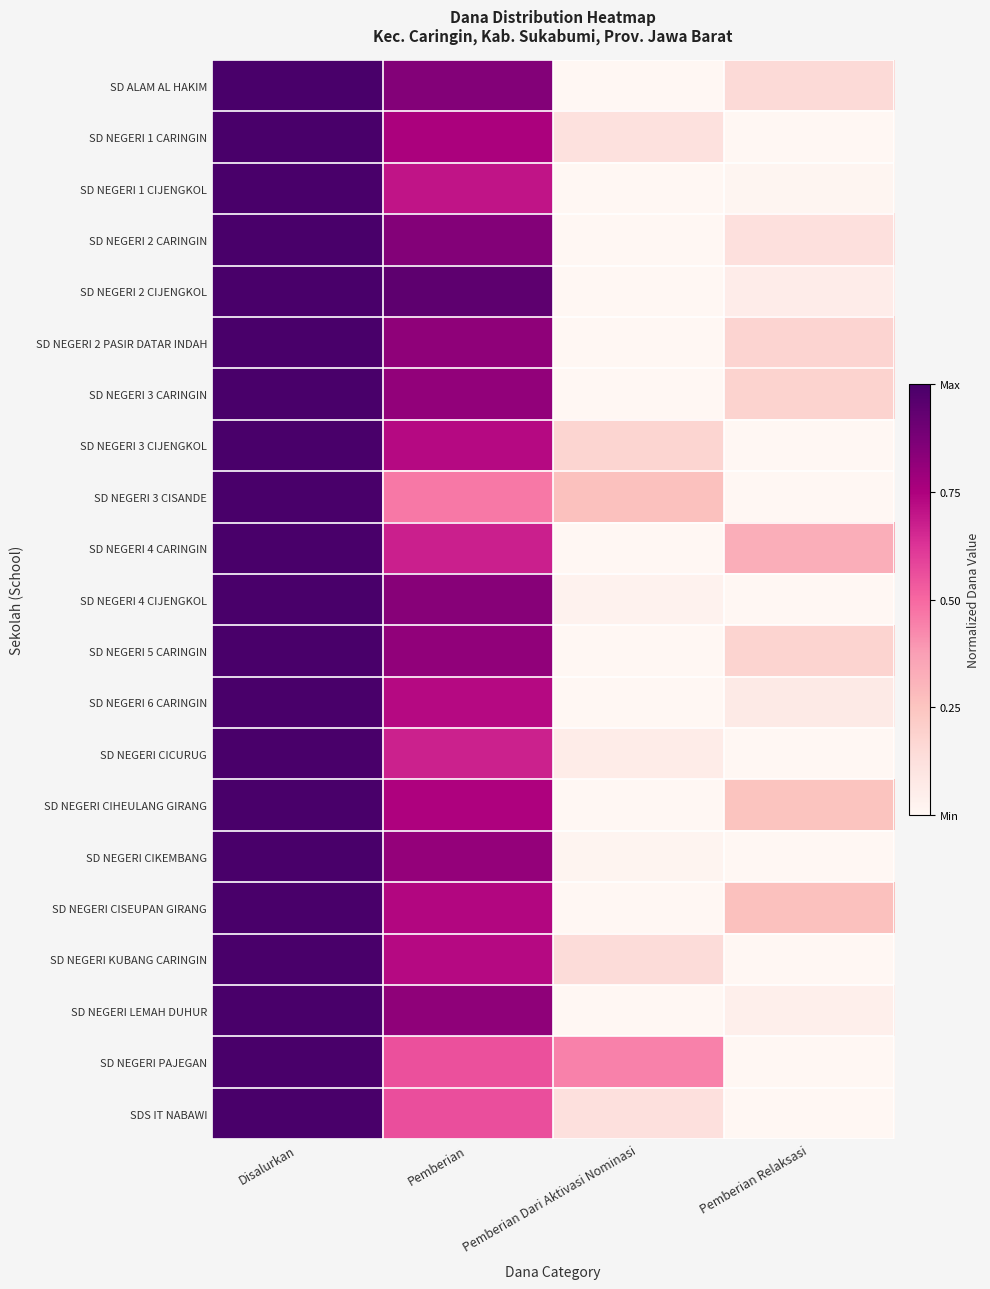

Reading left to right, transcribe all the data shown in this chart.

SD ALAM AL HAKIM: Disalurkan=1.0	Pemberian=0.8	Pemberian Dari Aktivasi Nominasi=0.0	Pemberian Relaksasi=0.2
SD NEGERI 1 CARINGIN: Disalurkan=1.0	Pemberian=0.8	Pemberian Dari Aktivasi Nominasi=0.1	Pemberian Relaksasi=0.0
SD NEGERI 1 CIJENGKOL: Disalurkan=1.0	Pemberian=0.7	Pemberian Dari Aktivasi Nominasi=0.0	Pemberian Relaksasi=0.0
SD NEGERI 2 CARINGIN: Disalurkan=1.0	Pemberian=0.8	Pemberian Dari Aktivasi Nominasi=0.0	Pemberian Relaksasi=0.1
SD NEGERI 2 CIJENGKOL: Disalurkan=1.0	Pemberian=0.9	Pemberian Dari Aktivasi Nominasi=0.0	Pemberian Relaksasi=0.1
SD NEGERI 2 PASIR DATAR INDAH: Disalurkan=1.0	Pemberian=0.8	Pemberian Dari Aktivasi Nominasi=0.0	Pemberian Relaksasi=0.2
SD NEGERI 3 CARINGIN: Disalurkan=1.0	Pemberian=0.8	Pemberian Dari Aktivasi Nominasi=0.0	Pemberian Relaksasi=0.2
SD NEGERI 3 CIJENGKOL: Disalurkan=1.0	Pemberian=0.7	Pemberian Dari Aktivasi Nominasi=0.2	Pemberian Relaksasi=0.0
SD NEGERI 3 CISANDE: Disalurkan=1.0	Pemberian=0.5	Pemberian Dari Aktivasi Nominasi=0.3	Pemberian Relaksasi=0.0
SD NEGERI 4 CARINGIN: Disalurkan=1.0	Pemberian=0.7	Pemberian Dari Aktivasi Nominasi=0.0	Pemberian Relaksasi=0.3
SD NEGERI 4 CIJENGKOL: Disalurkan=1.0	Pemberian=0.8	Pemberian Dari Aktivasi Nominasi=0.0	Pemberian Relaksasi=0.0
SD NEGERI 5 CARINGIN: Disalurkan=1.0	Pemberian=0.8	Pemberian Dari Aktivasi Nominasi=0.0	Pemberian Relaksasi=0.2
SD NEGERI 6 CARINGIN: Disalurkan=1.0	Pemberian=0.7	Pemberian Dari Aktivasi Nominasi=0.0	Pemberian Relaksasi=0.1
SD NEGERI CICURUG: Disalurkan=1.0	Pemberian=0.7	Pemberian Dari Aktivasi Nominasi=0.1	Pemberian Relaksasi=0.0
SD NEGERI CIHEULANG GIRANG: Disalurkan=1.0	Pemberian=0.7	Pemberian Dari Aktivasi Nominasi=0.0	Pemberian Relaksasi=0.3
SD NEGERI CIKEMBANG: Disalurkan=1.0	Pemberian=0.8	Pemberian Dari Aktivasi Nominasi=0.0	Pemberian Relaksasi=0.0
SD NEGERI CISEUPAN GIRANG: Disalurkan=1.0	Pemberian=0.7	Pemberian Dari Aktivasi Nominasi=0.0	Pemberian Relaksasi=0.3
SD NEGERI KUBANG CARINGIN: Disalurkan=1.0	Pemberian=0.7	Pemberian Dari Aktivasi Nominasi=0.1	Pemberian Relaksasi=0.0
SD NEGERI LEMAH DUHUR: Disalurkan=1.0	Pemberian=0.8	Pemberian Dari Aktivasi Nominasi=0.0	Pemberian Relaksasi=0.0
SD NEGERI PAJEGAN: Disalurkan=1.0	Pemberian=0.6	Pemberian Dari Aktivasi Nominasi=0.4	Pemberian Relaksasi=0.0
SDS IT NABAWI: Disalurkan=1.0	Pemberian=0.6	Pemberian Dari Aktivasi Nominasi=0.1	Pemberian Relaksasi=0.0